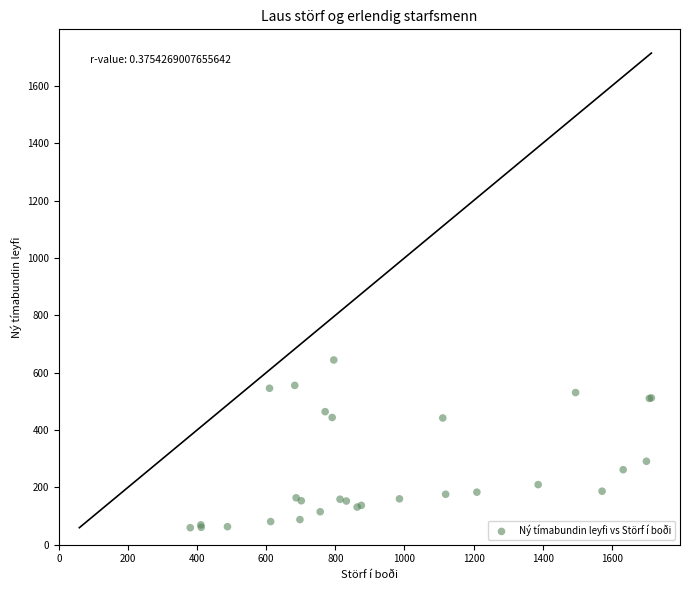

What Y value in the scatter plot is closest to 351?

291.0